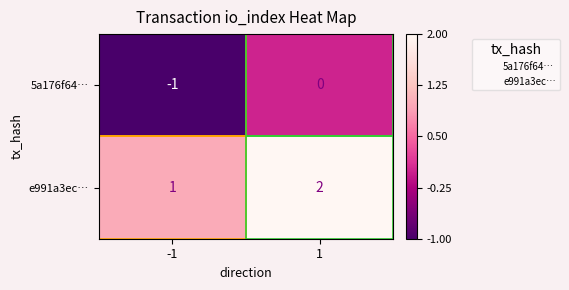

At -1, list the series in order from smallest to largest.

5a176f64…, e991a3ec…